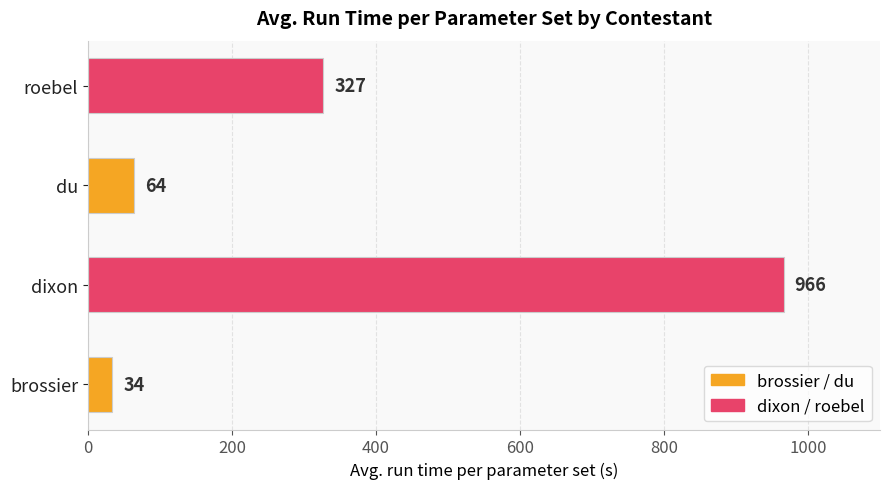

List the labels in order of value, largest first.

dixon, roebel, du, brossier